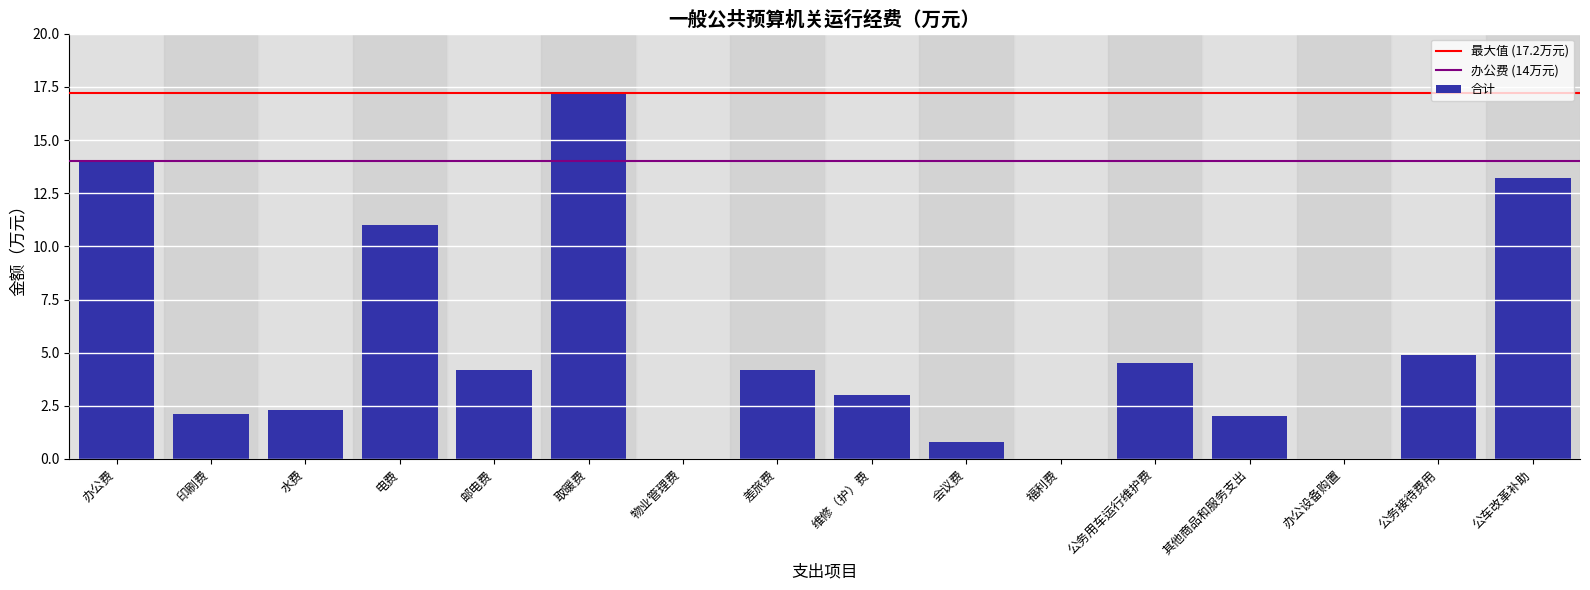

Reading left to right, list all the values displayed in this chart.

办公费=14.0	印刷费=2.1	水费=2.3	电费=11.0	邮电费=4.2	取暖费=17.2	物业管理费=0.0	差旅费=4.2	维修（护）费=3.0	会议费=0.8	福利费=0.0	公务用车运行维护费=4.5	其他商品和服务支出=2.0	办公设备购置=0.0	公务接待费用=4.9	公车改革补助=13.2